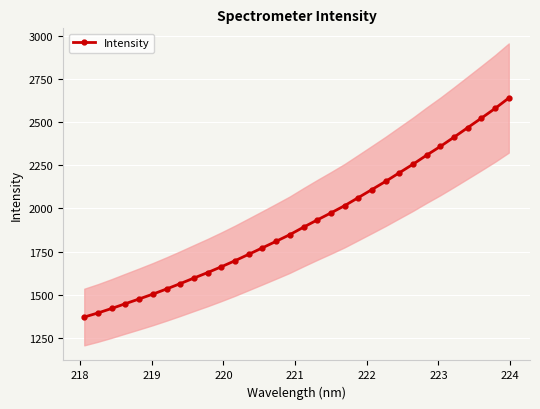

How many lines are shown in the chart?

1